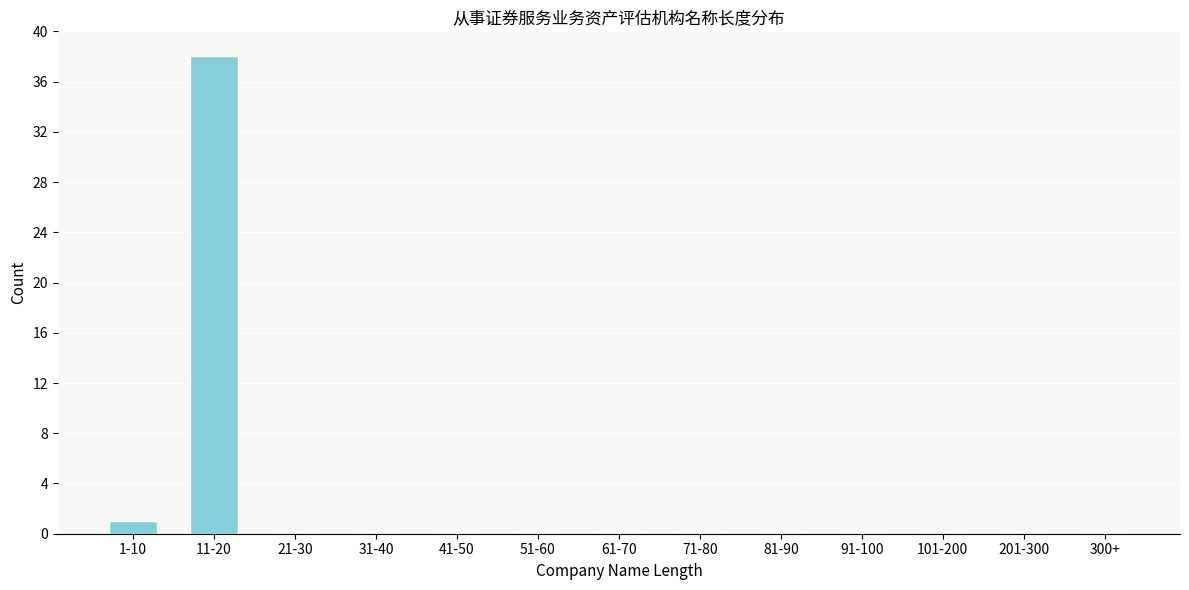

Reading left to right, extract all data points from this chart.

1-10=1	11-20=38	21-30=0	31-40=0	41-50=0	51-60=0	61-70=0	71-80=0	81-90=0	91-100=0	101-200=0	201-300=0	300+=0